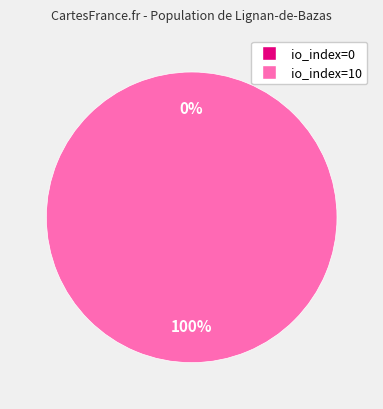

True or false: io_index=0 accounts for 0% of the total.

True